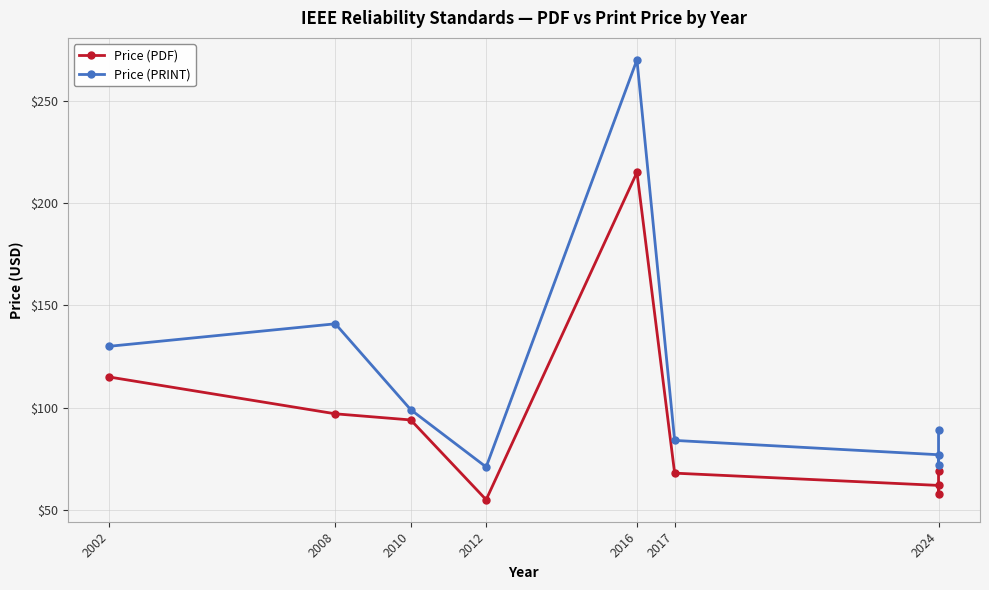

What is the difference between the maximum and minimum values in the Price (PRINT) series?

199